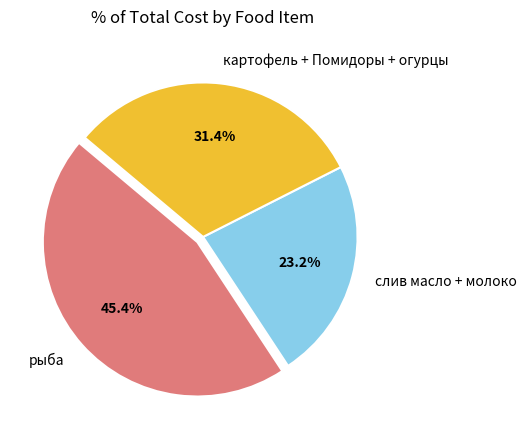

Count the number of slices in the pie.

3